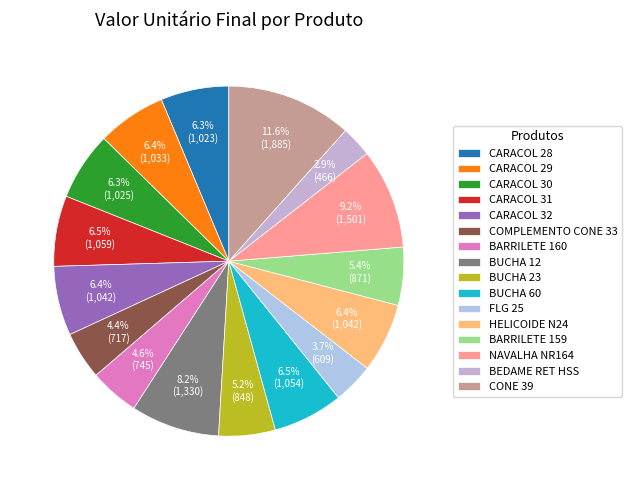

Is there a majority slice in this chart?

No